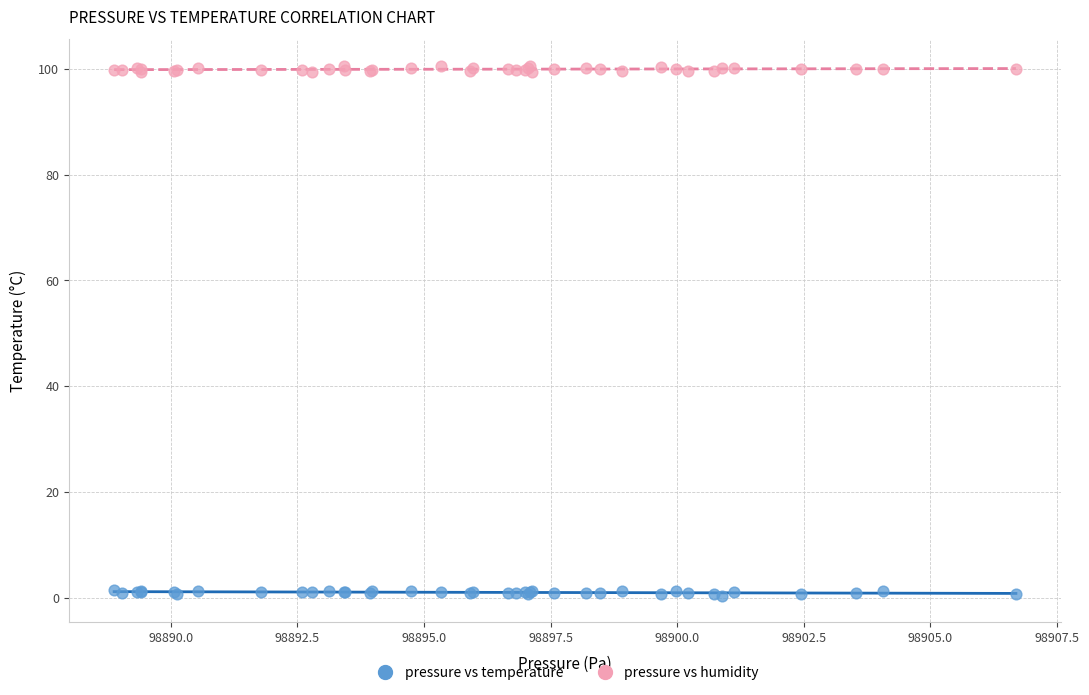

Which series reaches the maximum Y coordinate?

pressure vs humidity